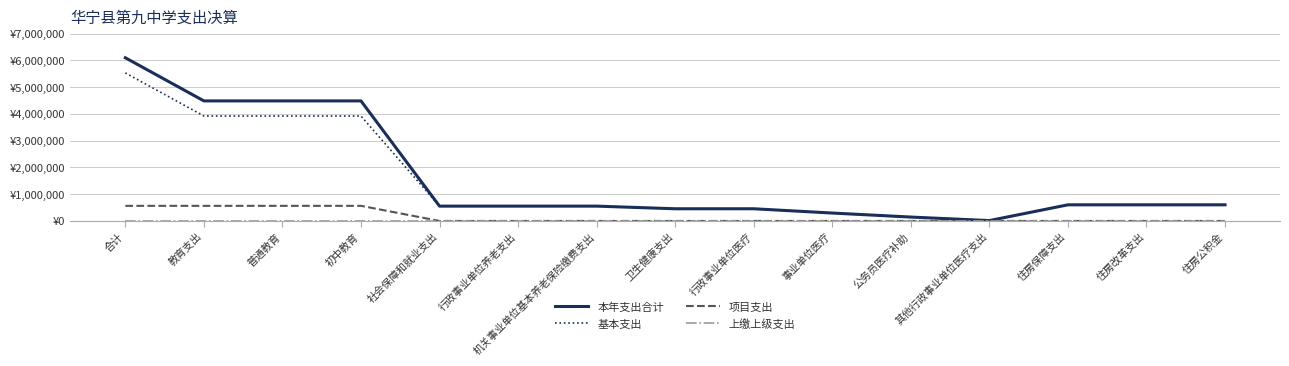

Is this an area chart (filled region under the line)?

No